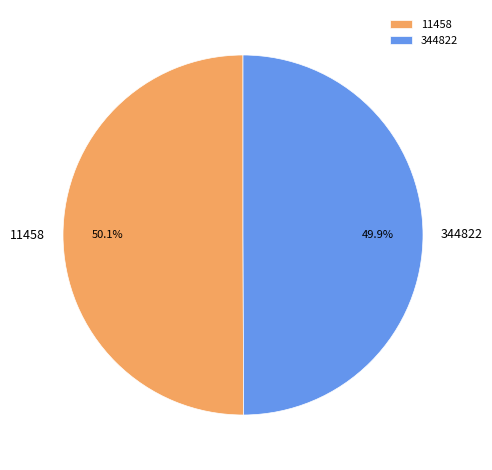

How many slices are in this pie chart?

2